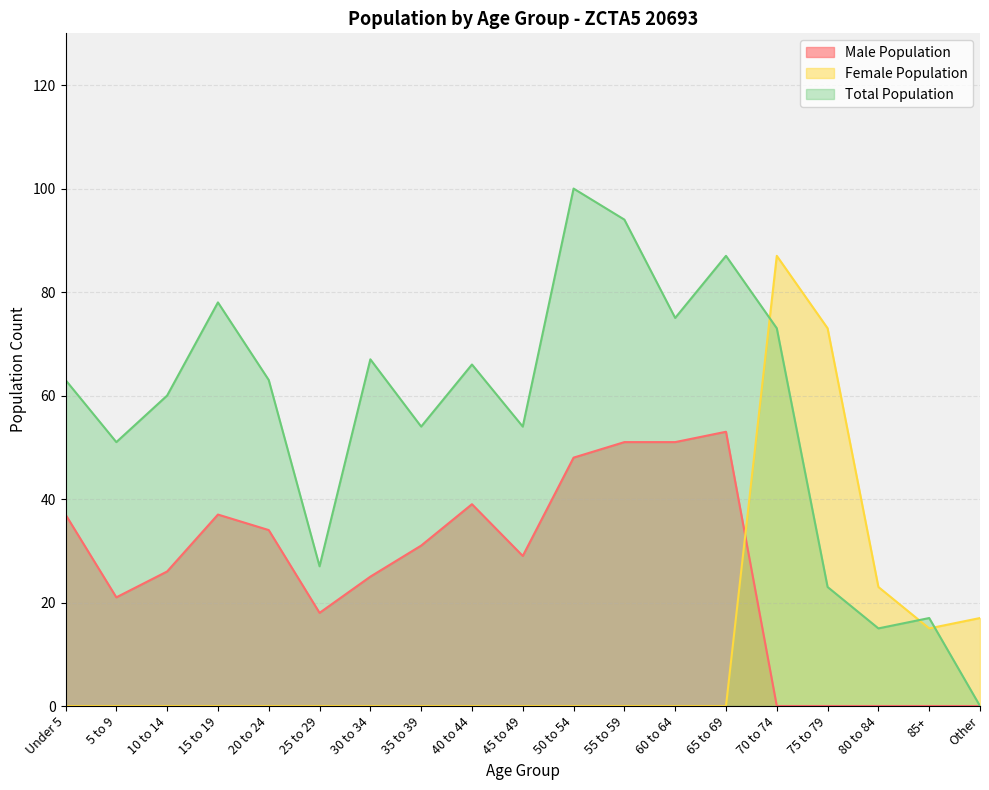

What are all the series names shown in the legend?

Male Population, Female Population, Total Population